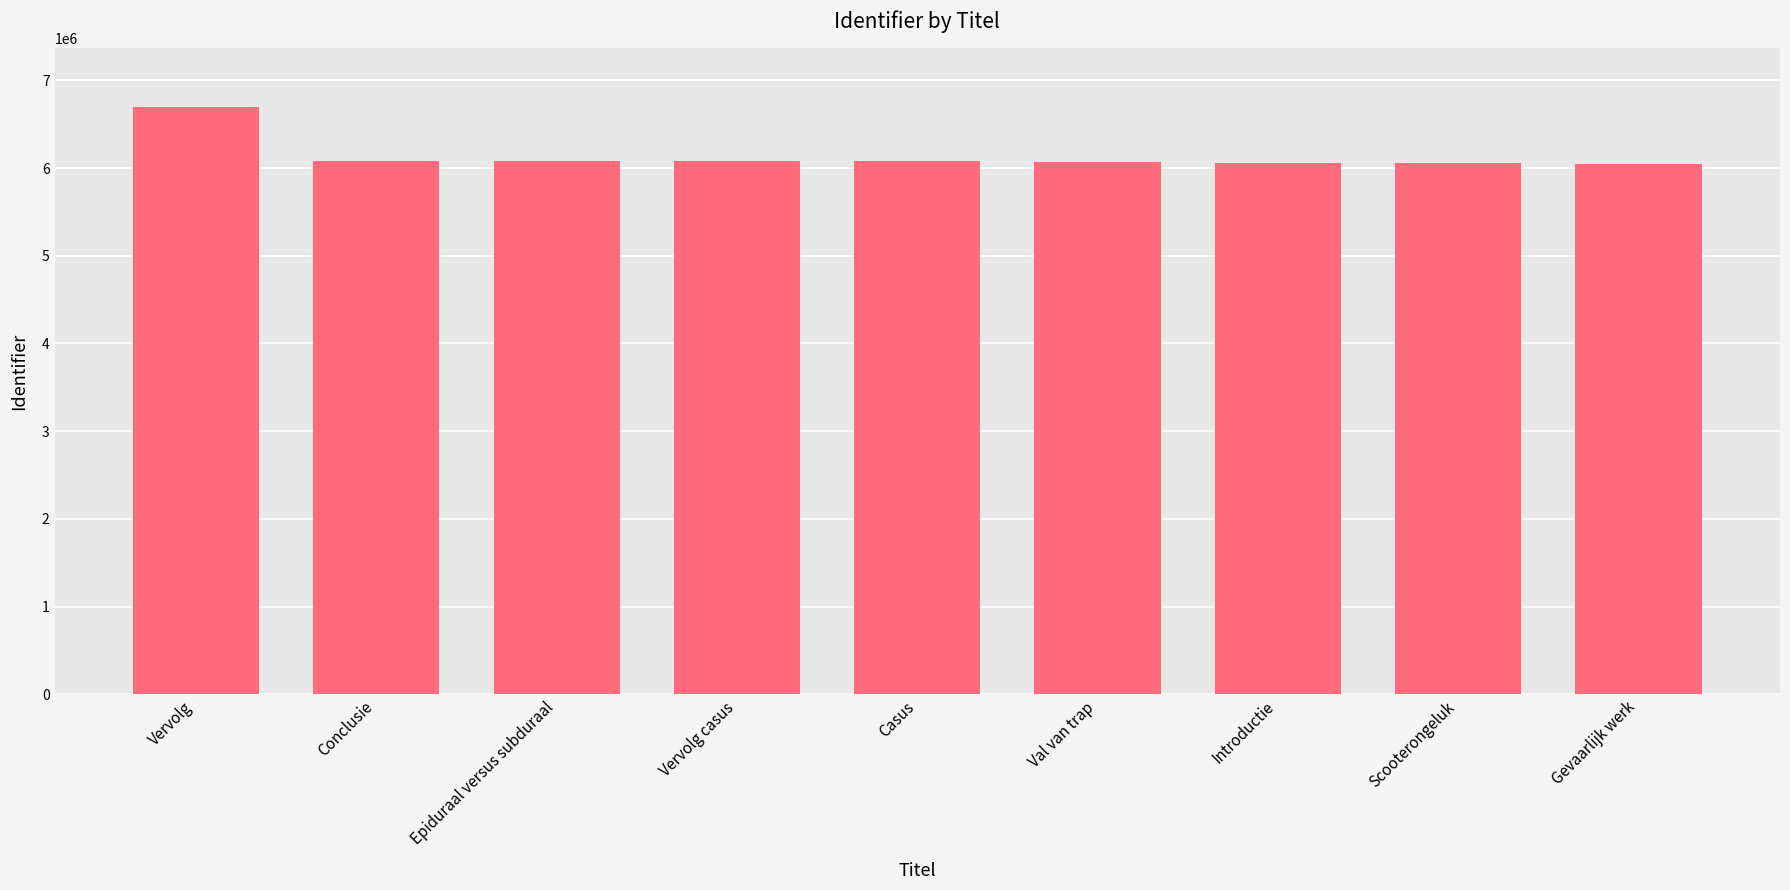

Are the bars horizontal?

No